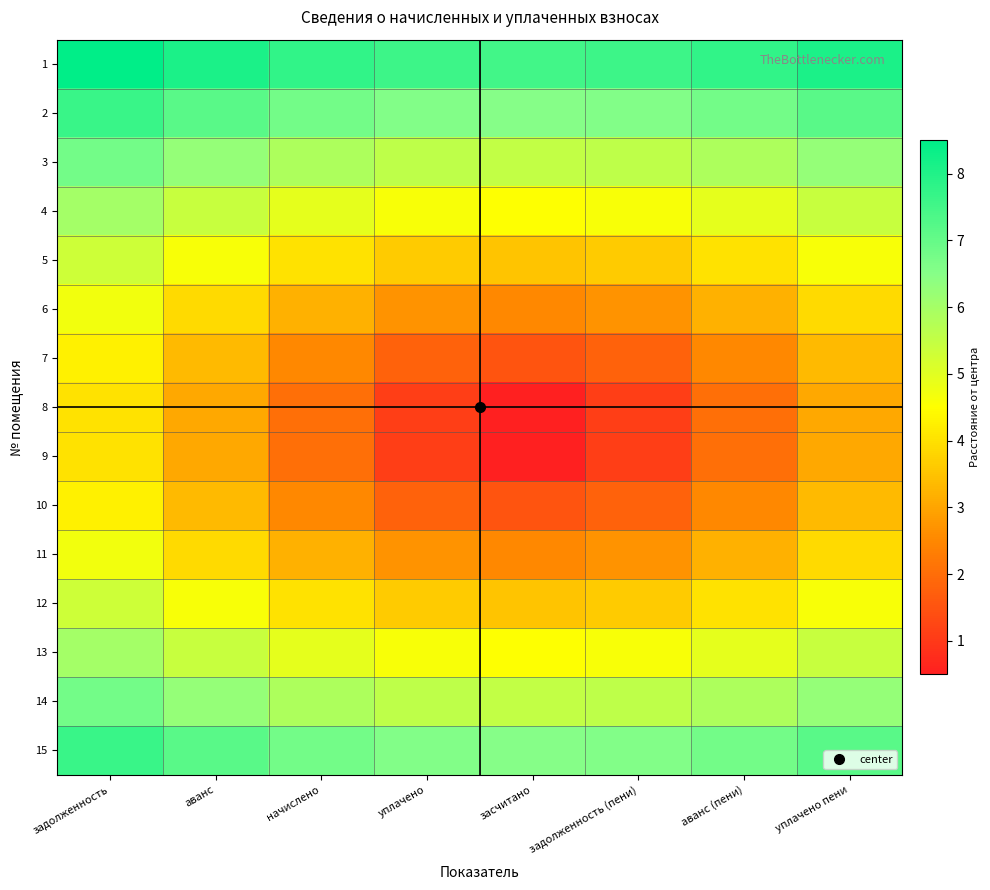

At how many categories does at least one series exceed 7?

8